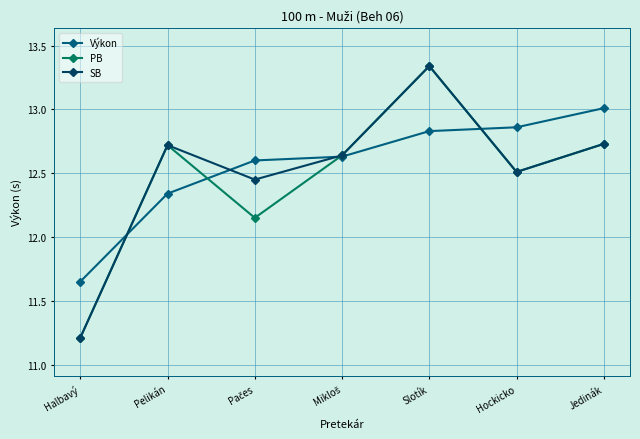

Which category has the highest value in the PB series?

Slotík